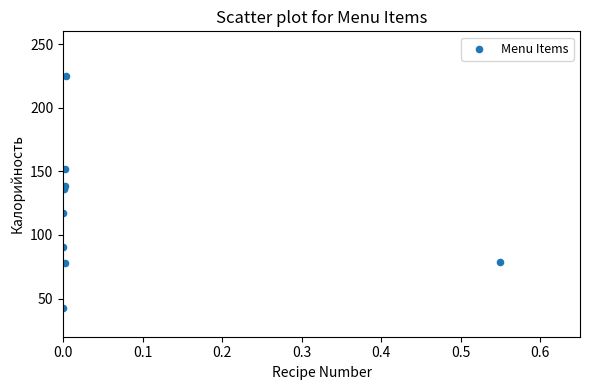

What is the range of Y values (max minus min)?

182.5